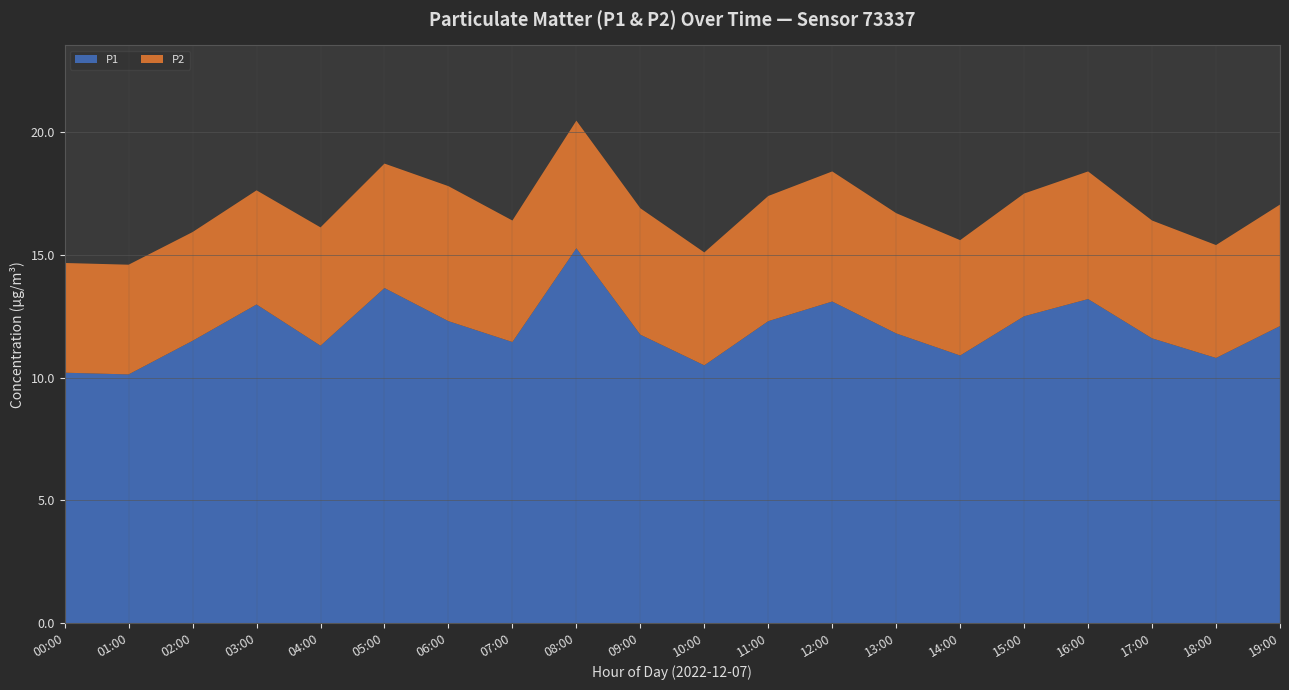

Reading left to right, list all the values displayed in this chart.

P1: 00:00=10.2	01:00=10.1	02:00=11.5	03:00=13.0	04:00=11.3	05:00=13.7	06:00=12.3	07:00=11.4	08:00=15.3	09:00=11.8	10:00=10.5	11:00=12.3	12:00=13.1	13:00=11.8	14:00=10.9	15:00=12.5	16:00=13.2	17:00=11.6	18:00=10.8	19:00=12.1
P2: 00:00=4.5	01:00=4.5	02:00=4.4	03:00=4.7	04:00=4.8	05:00=5.1	06:00=5.5	07:00=5.0	08:00=5.2	09:00=5.2	10:00=4.6	11:00=5.1	12:00=5.3	13:00=4.9	14:00=4.7	15:00=5.0	16:00=5.2	17:00=4.8	18:00=4.6	19:00=5.0